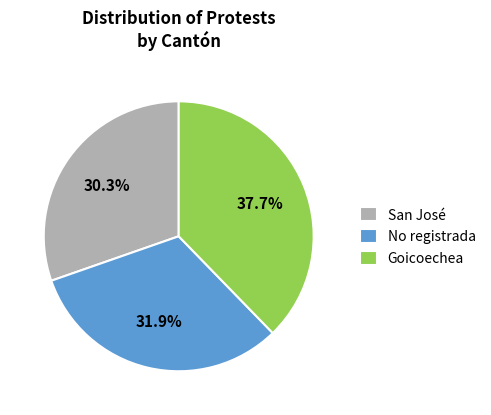

True or false: Goicoechea accounts for 38% of the total.

True